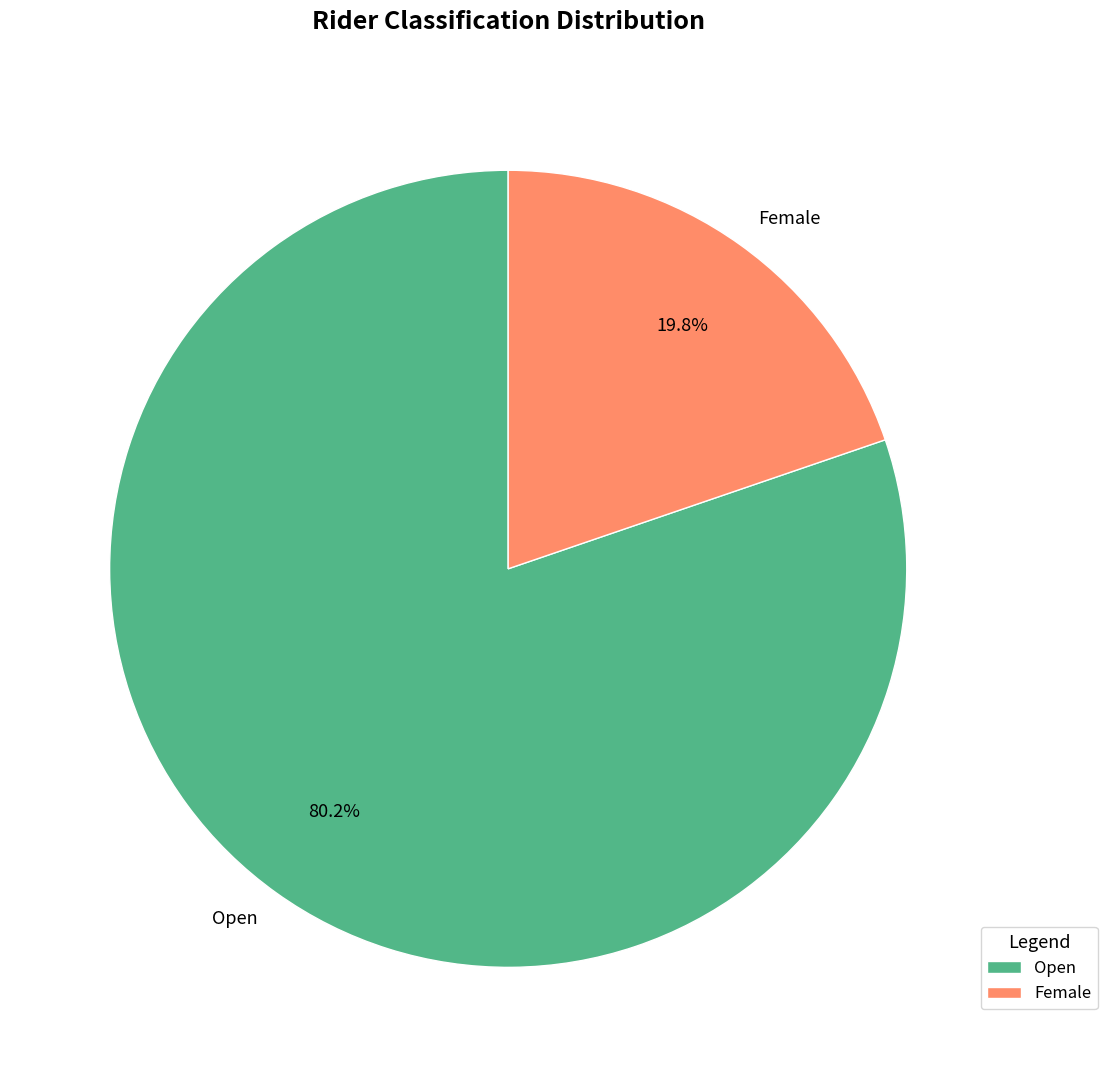

Which slice is the largest?

Open